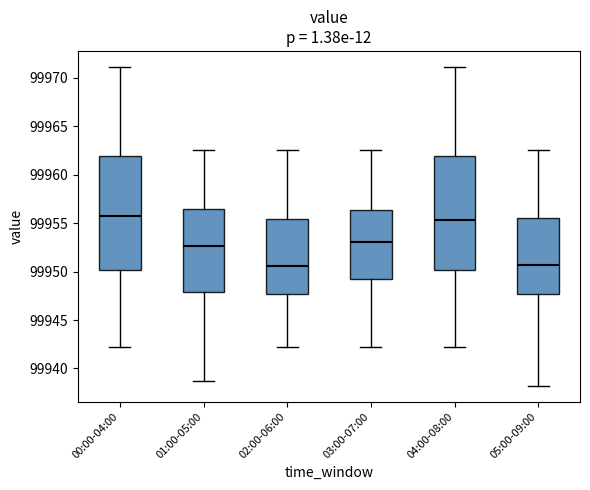

Where is the lower edge of the box for 02:00-06:00 on the y-axis? The values are not printed on the chart, so give them approximately, as read against the axis.

99947.5